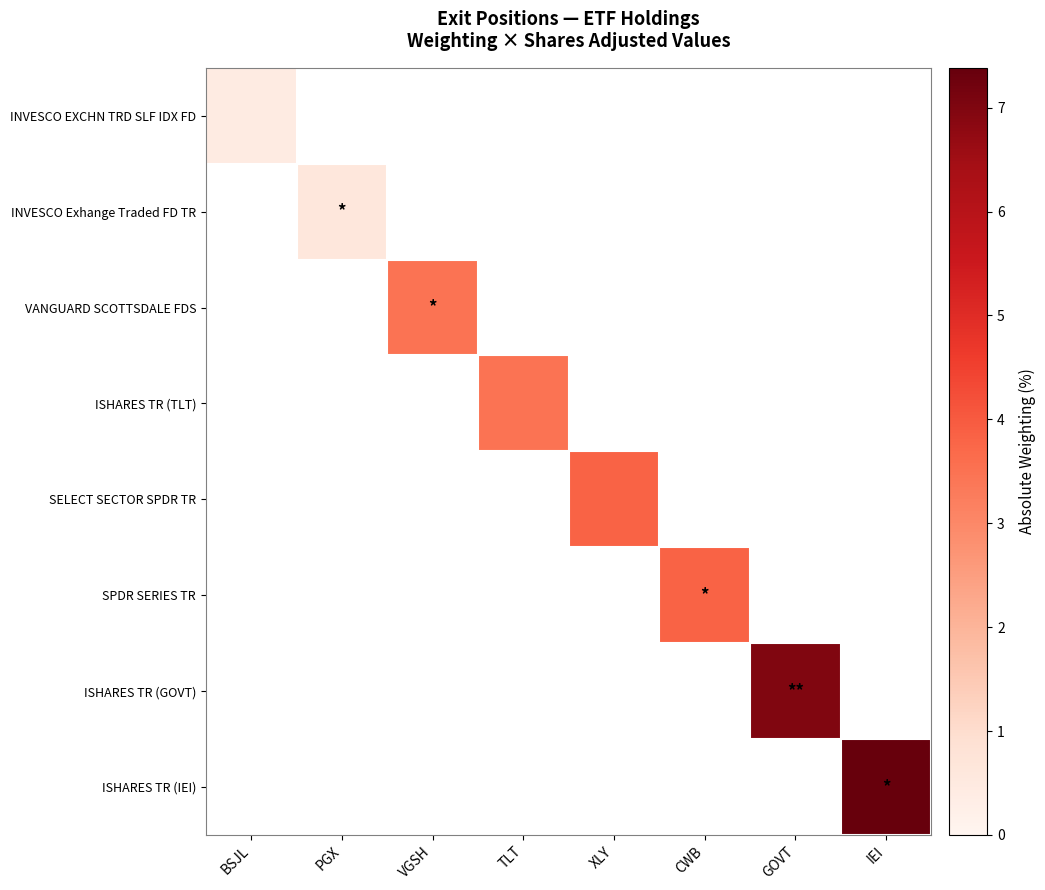

Which label corresponds to the smallest value in the chart?

BSJL